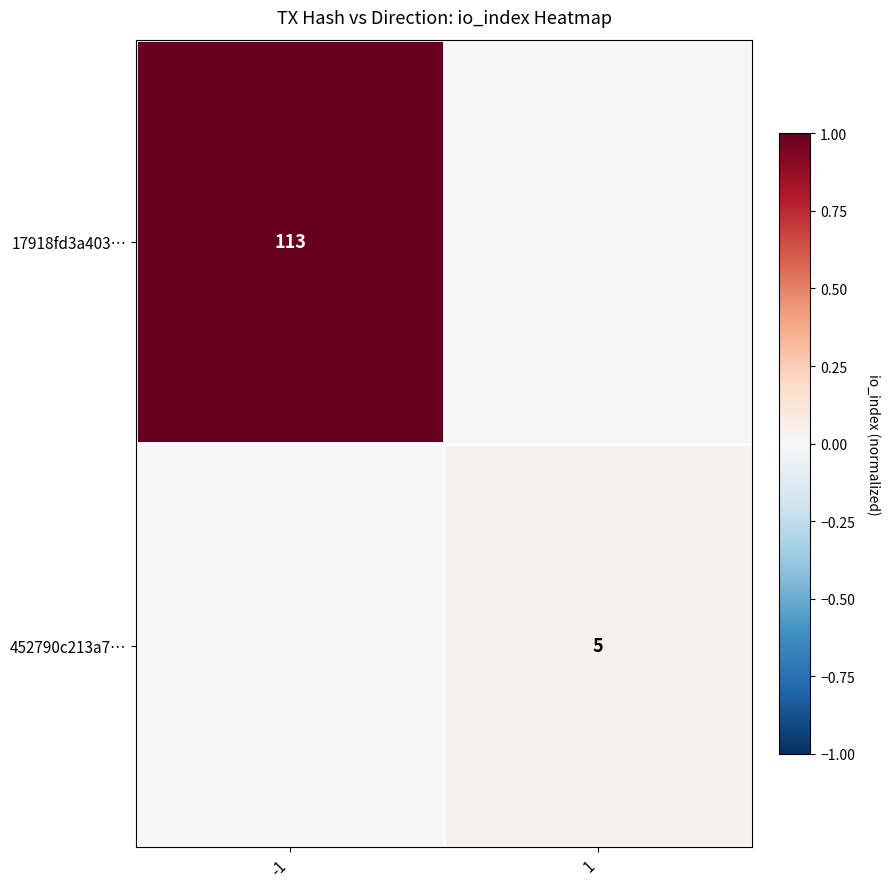

Is it true that 17918fd3a403… equals 113 at -1?

True